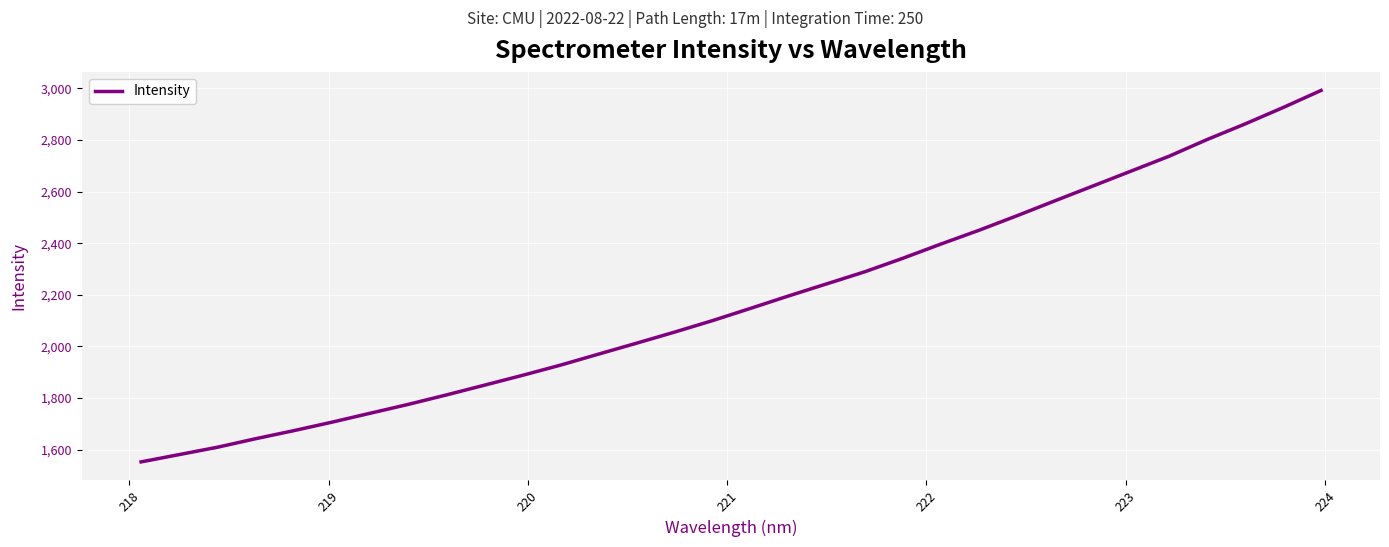

Count the number of categories in the chart.

32